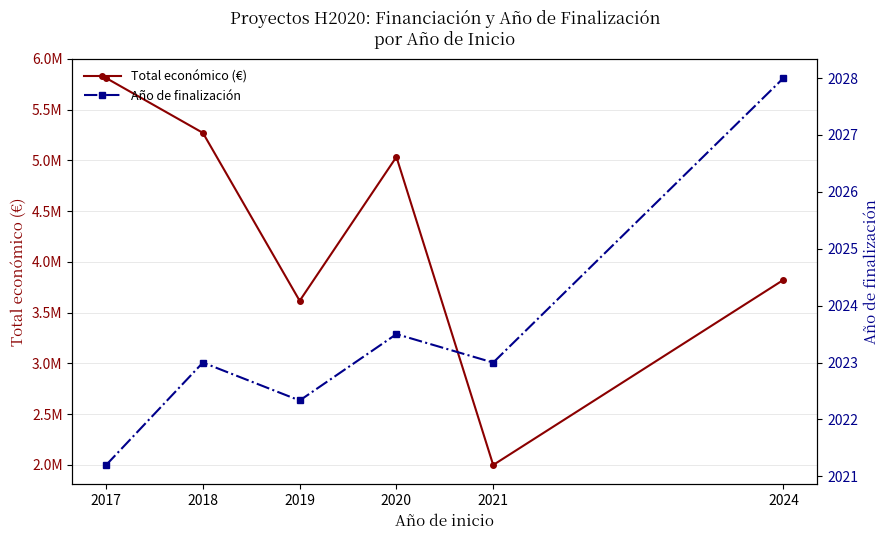

What is the difference between the maximum and minimum values in the Año de finalización series?

6.8